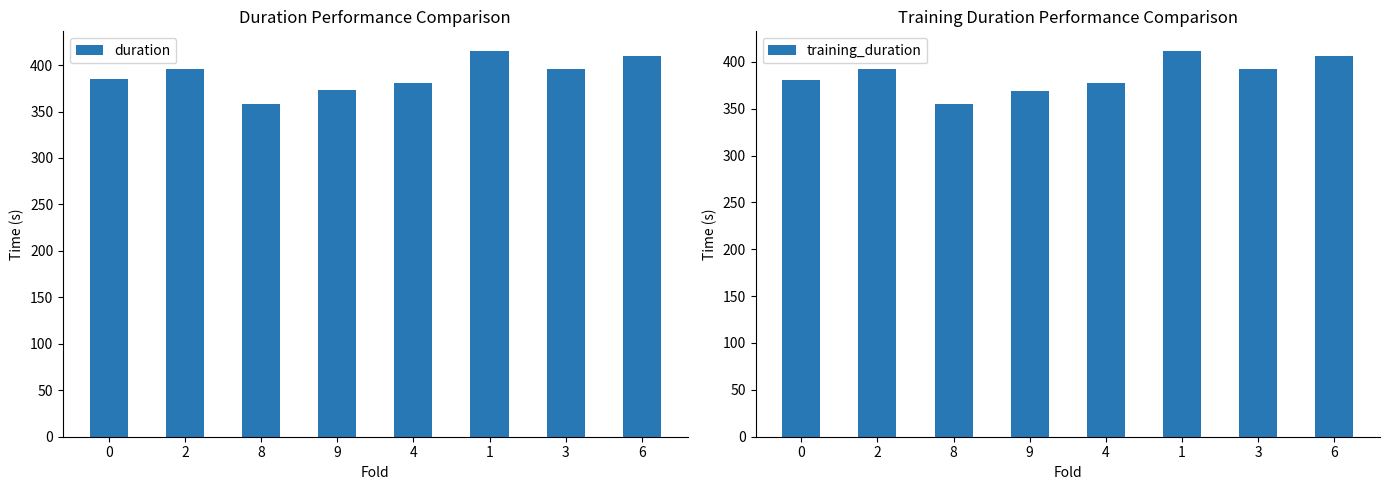

What is the average value of the training_duration series?

385.6